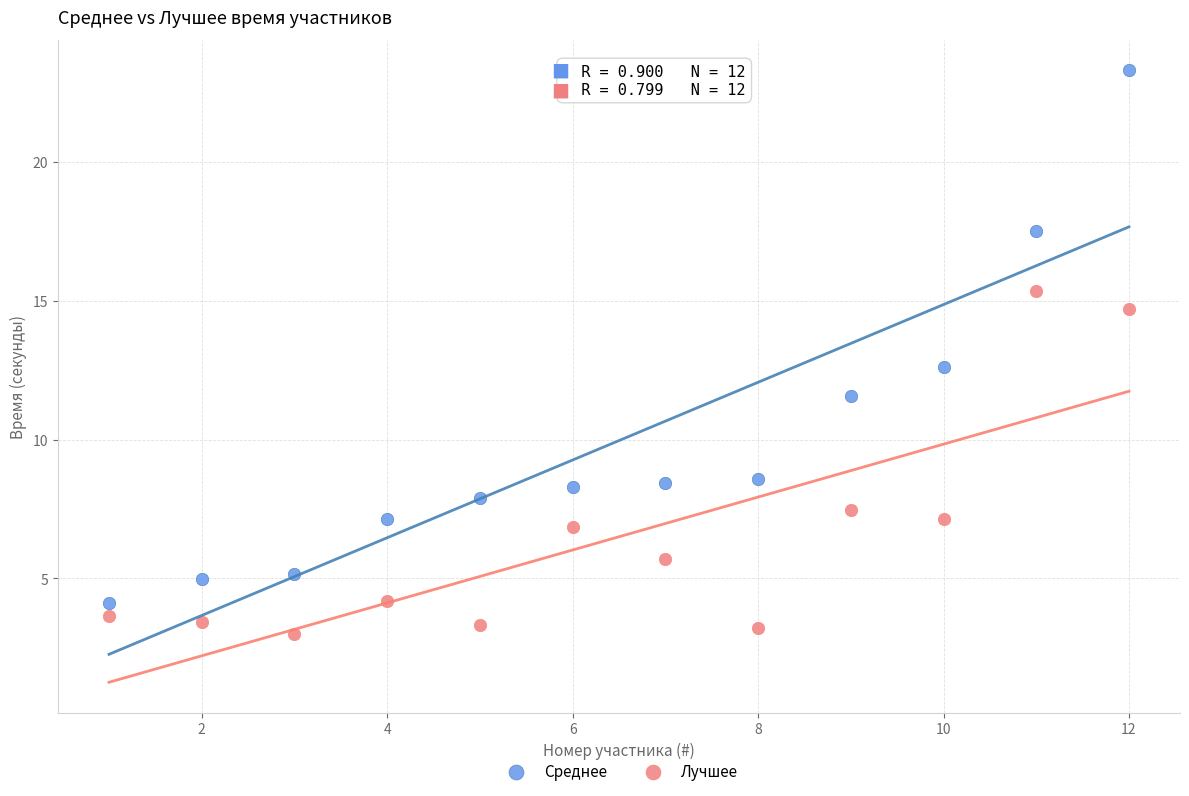

Across all series, what Y value is closest to 13?

12.6